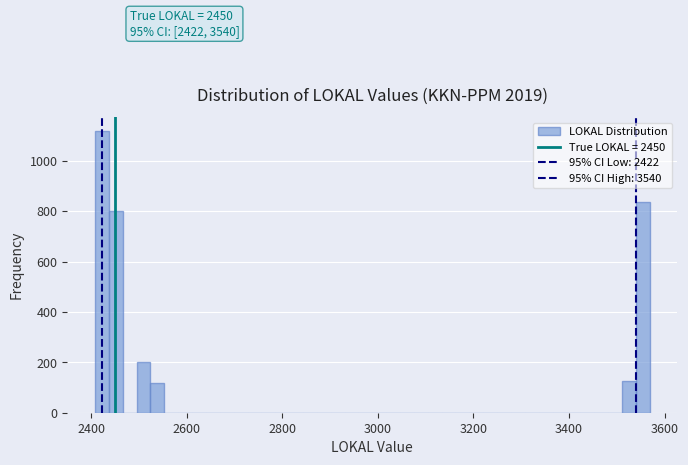

Read against the x-axis, roughly where is the centre of the tallest bar?

2420